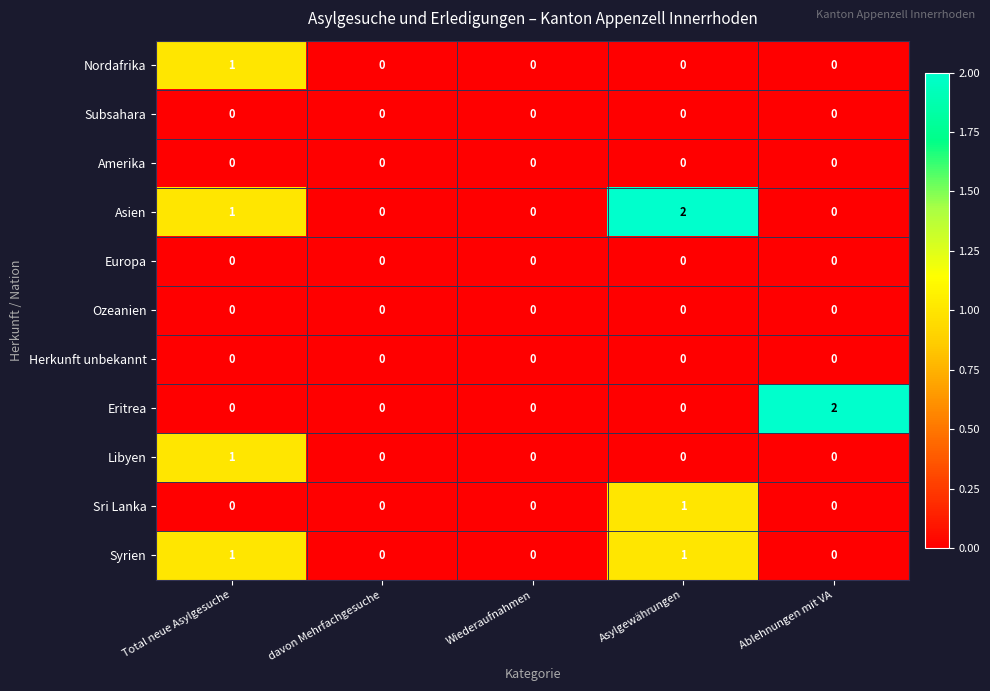

Which series changed the most between davon Mehrfachgesuche and Ablehnungen mit VA?

Eritrea